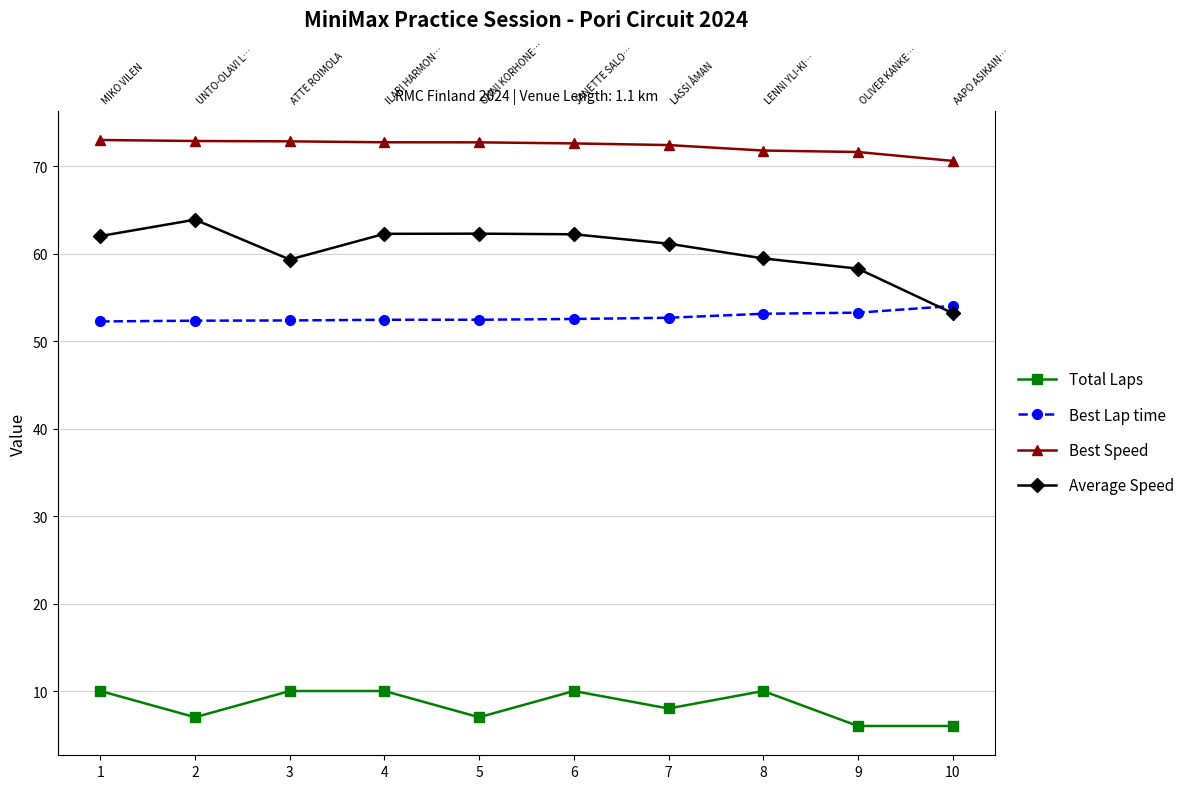

True or false: Total Laps and Average Speed cross at least once.

False